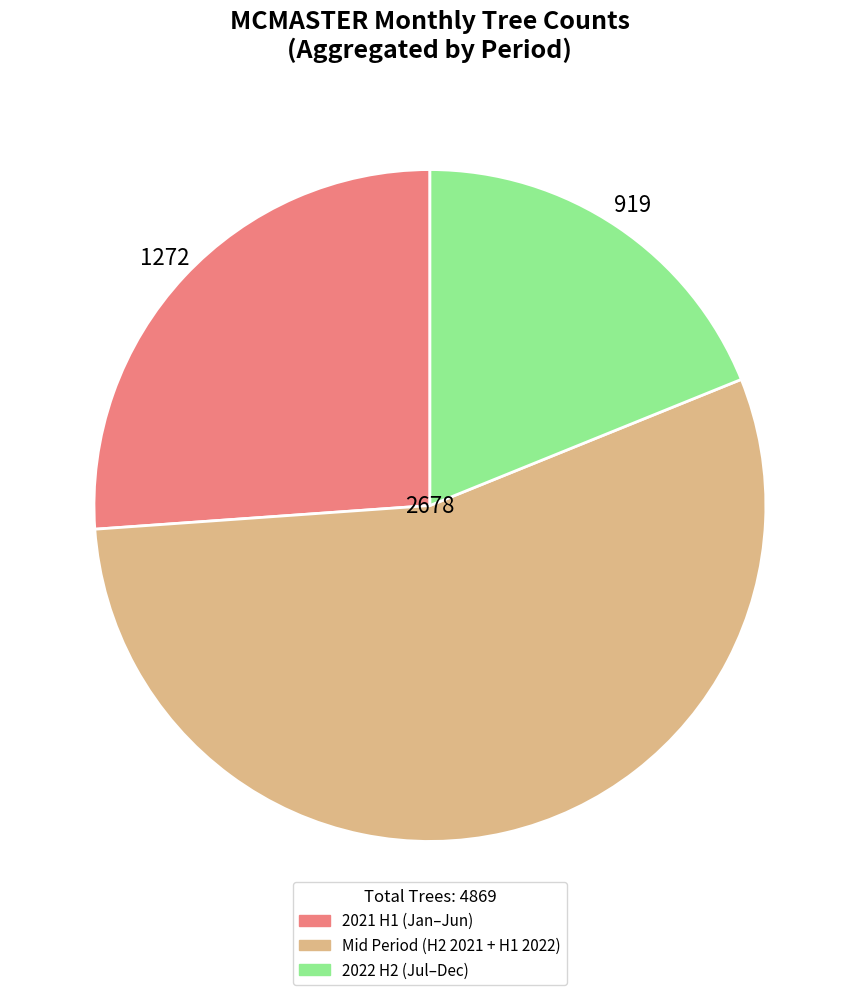

Is it true that 2022 H2 (Jul–Dec) is 28% of the pie?

False